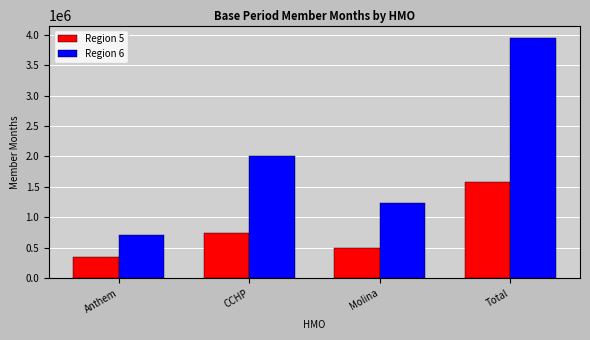

At which category is the sum across all series the highest?

Total